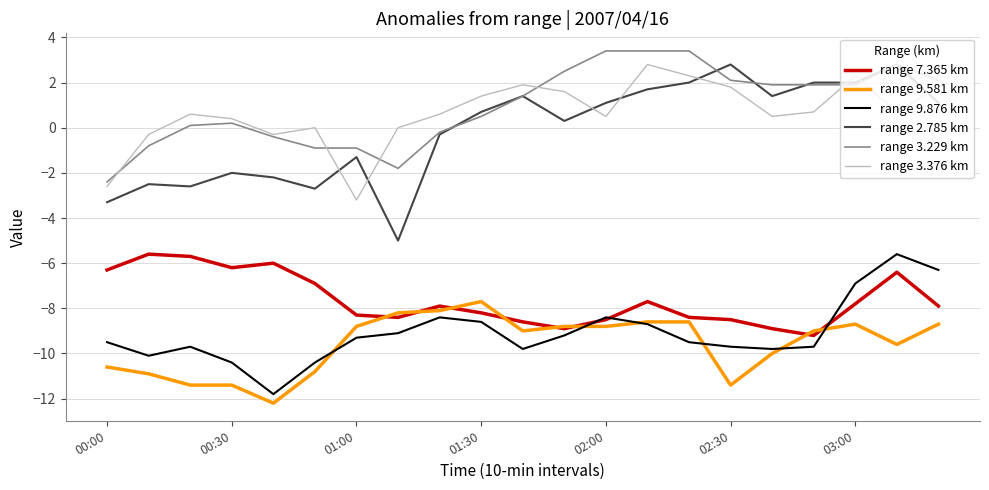

What is the smallest value displayed?

-12.2